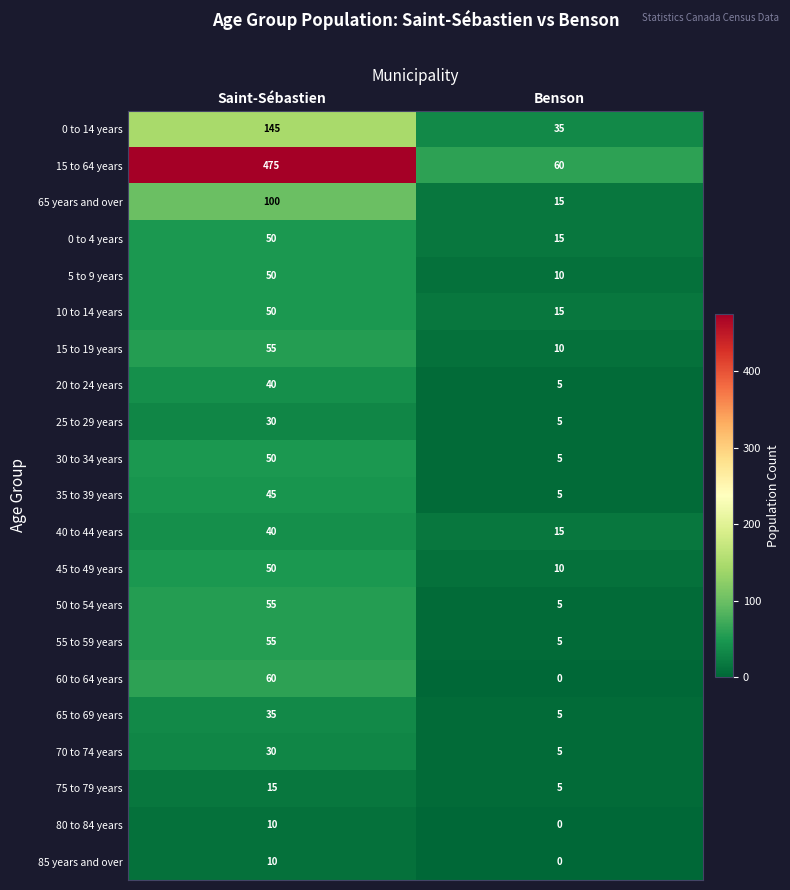

Which series has the largest total across all categories?

15 to 64 years